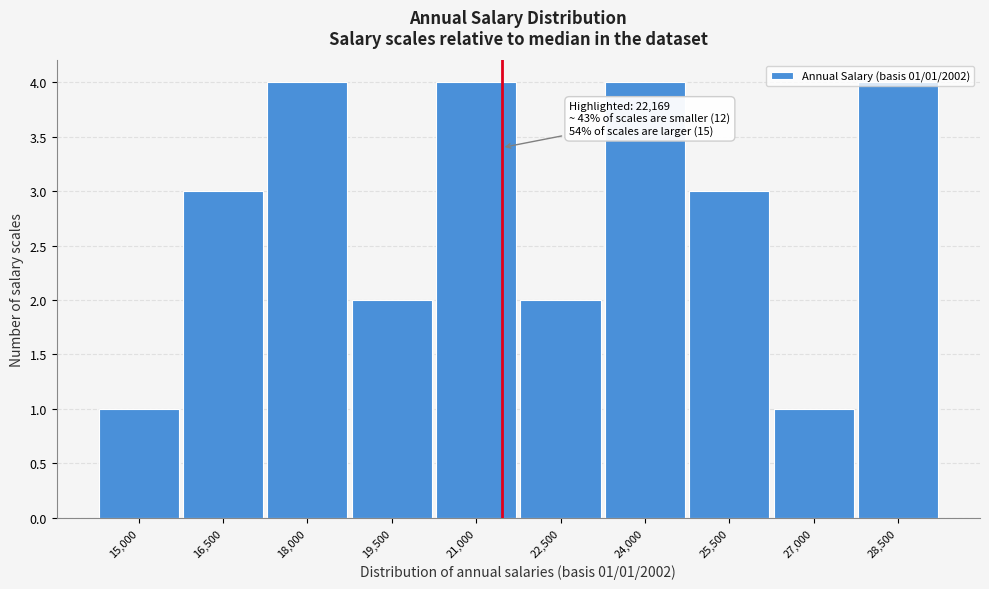

What is the value of the 9th bar from the left?

1